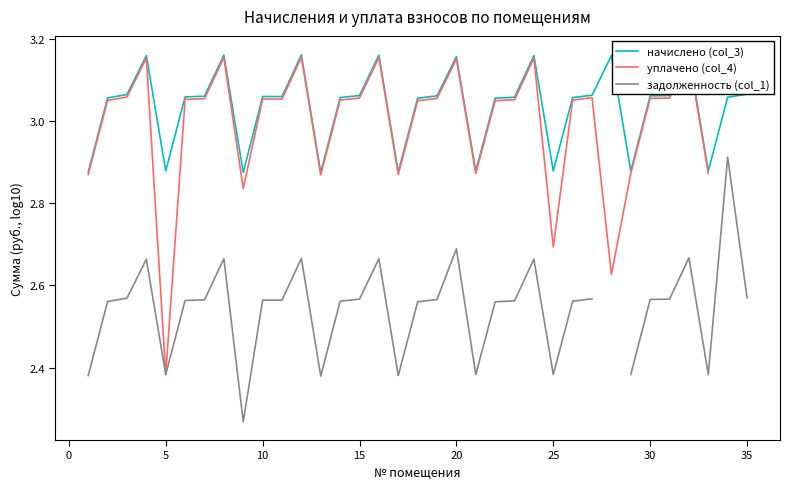

What is the spread (max minus min) of values at 10?

0.5